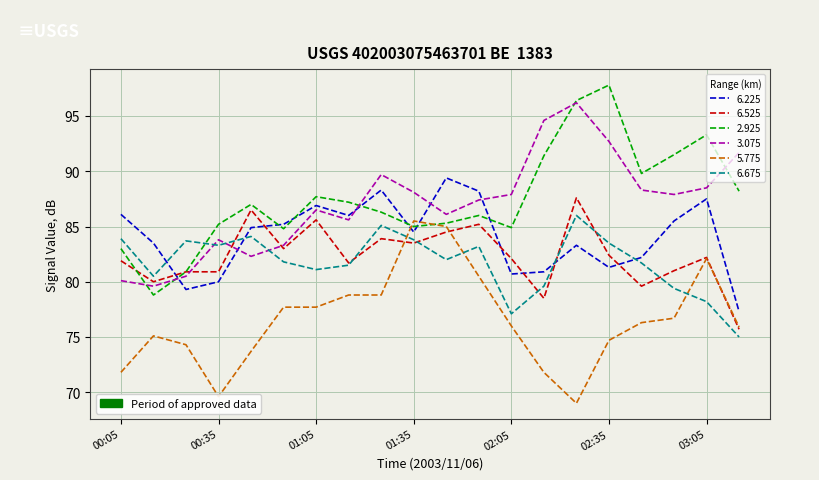

What is the greatest value displayed?

97.8